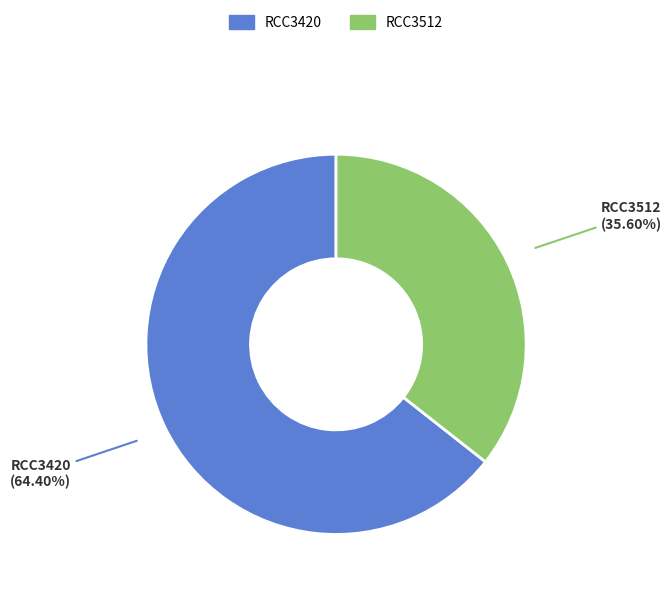

To the nearest percent, what is the difference between the RCC3512 and RCC3420 slice percentages?

29%